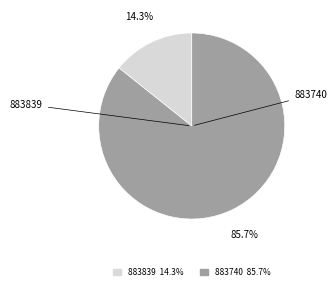

To the nearest percent, what percentage of the pie is 883740?

86%